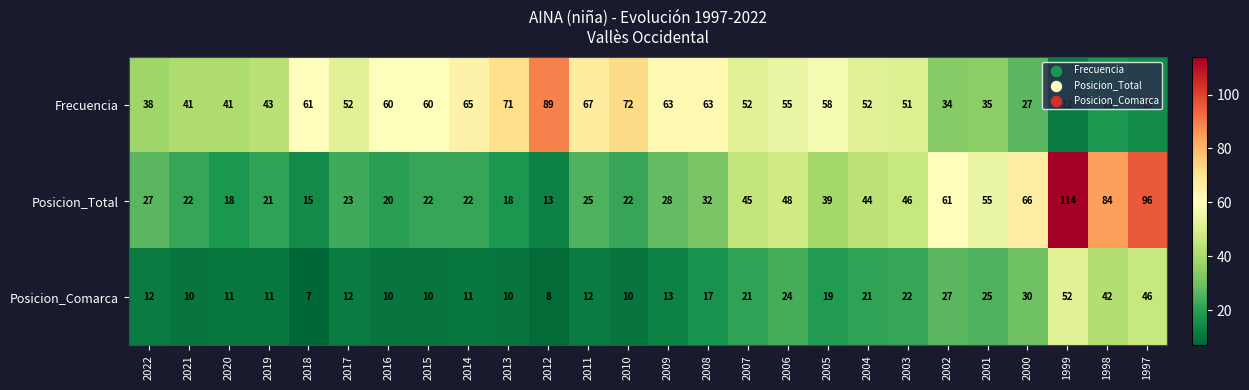

At which category is the sum across all series the highest?

1999